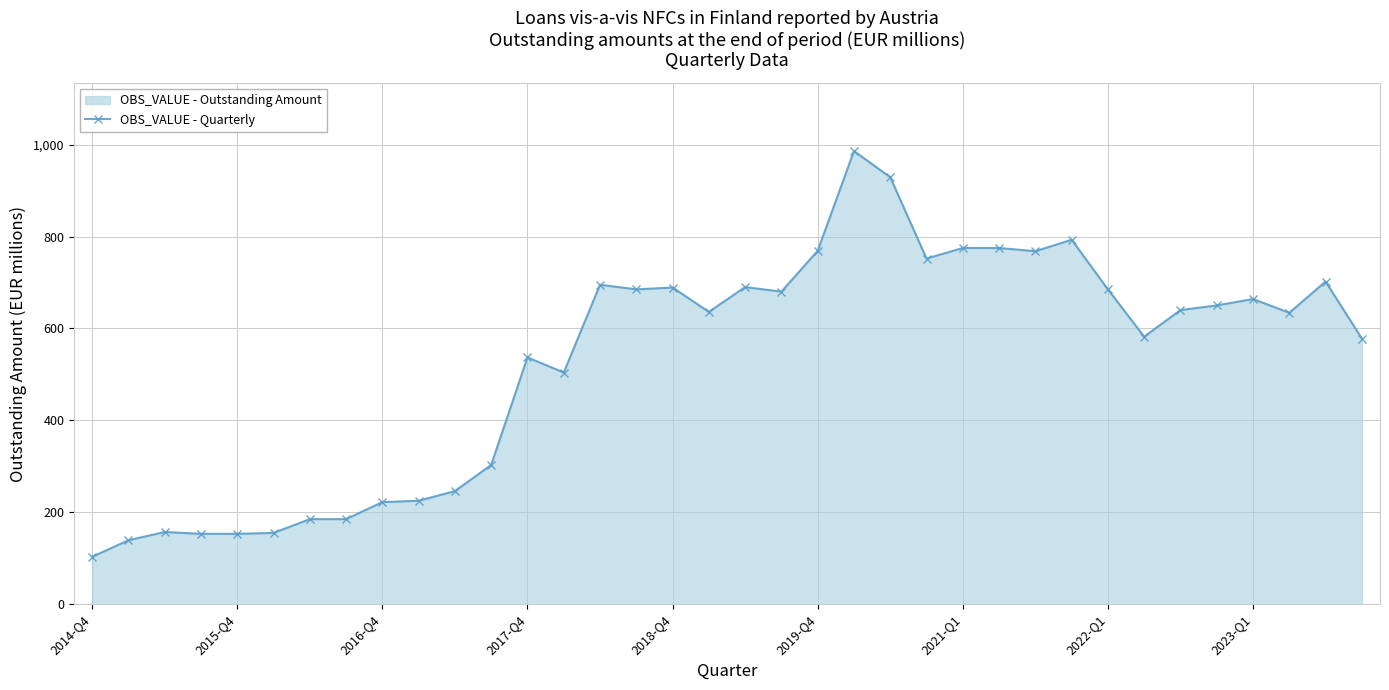

How many lines are shown in the chart?

1